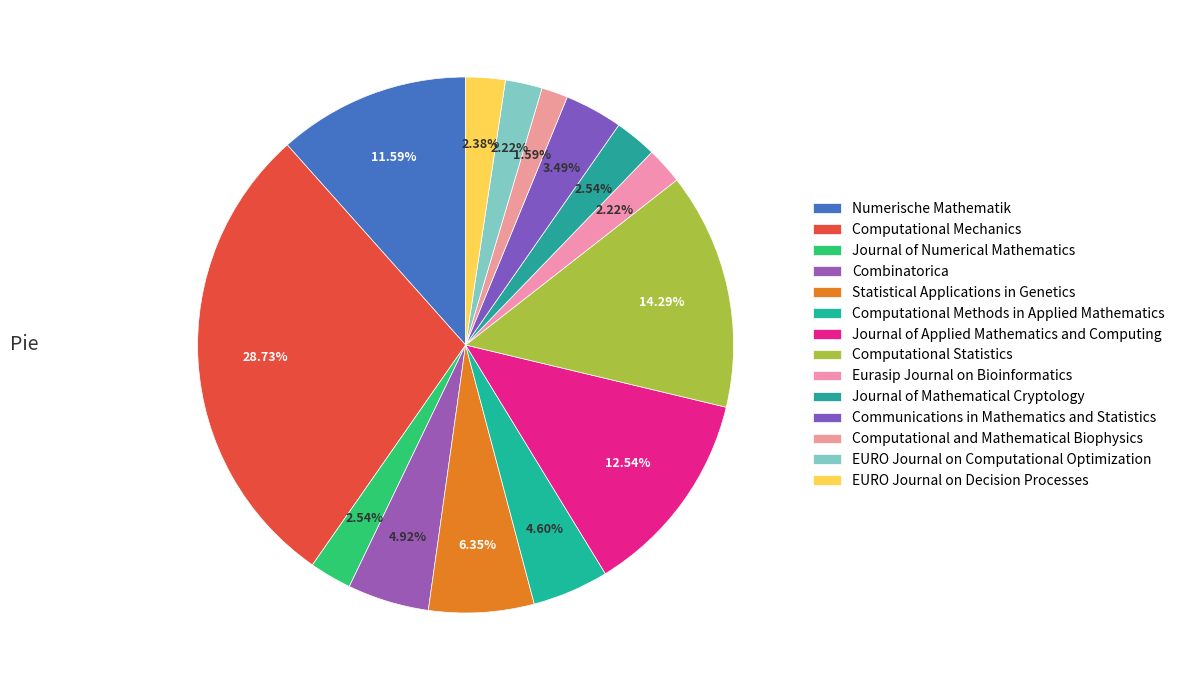

How many segments does this pie chart have?

14